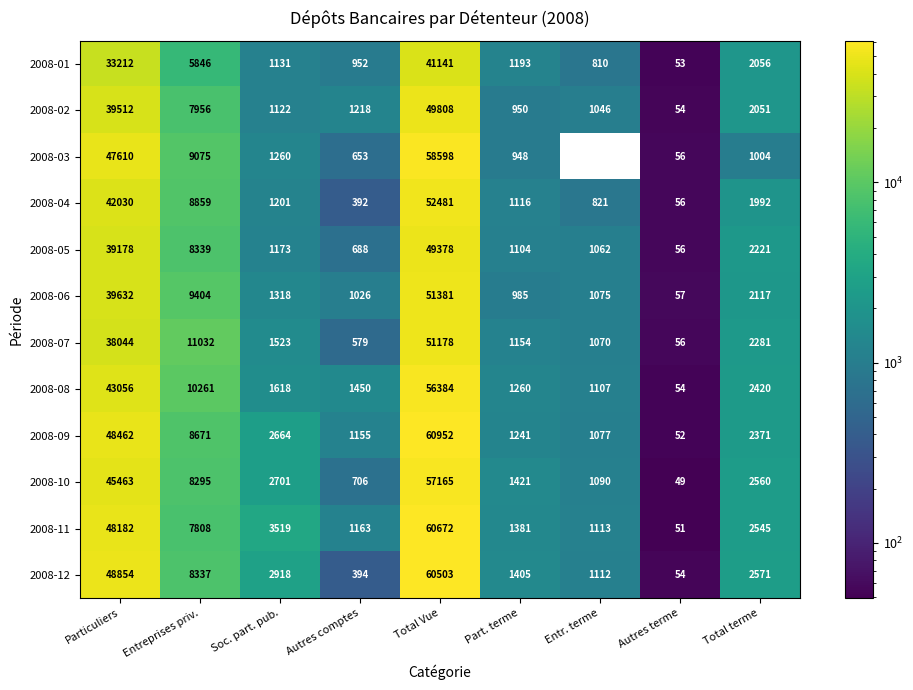

What is the average value of the 2008-10 series?

13272.2